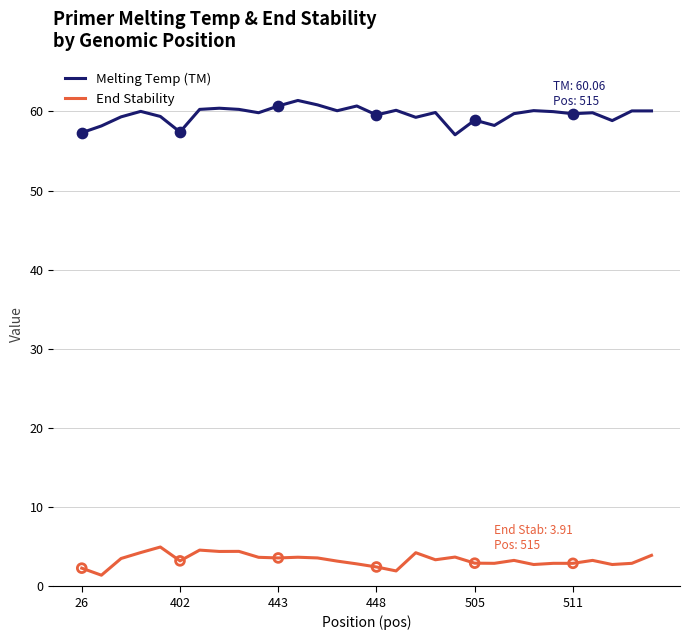

Which series has the largest total across all categories?

Melting Temp (TM)